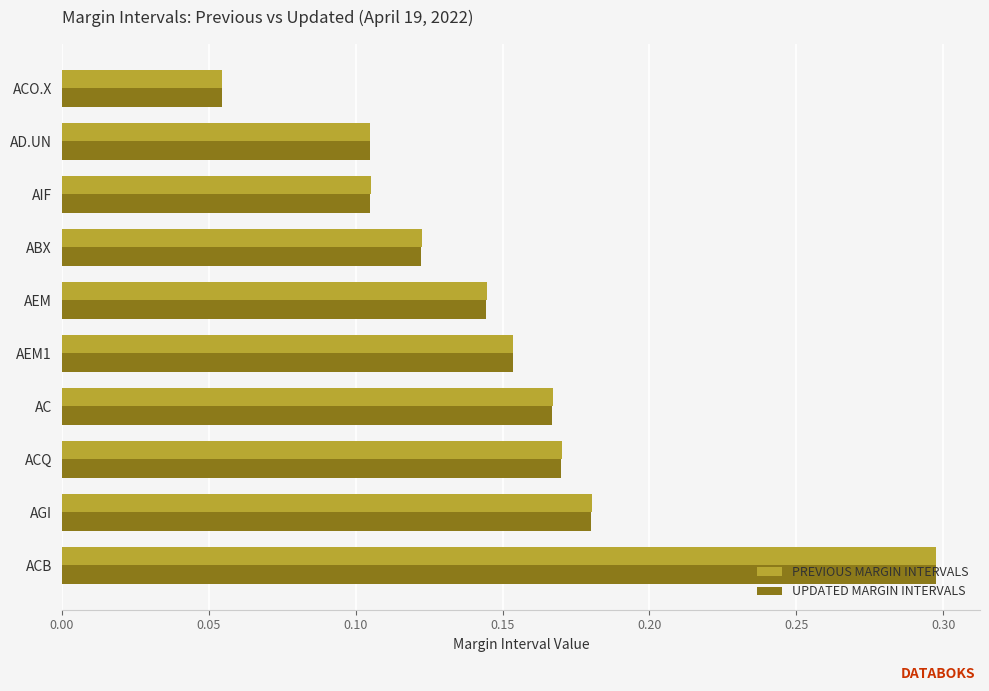

What is the maximum value shown in the chart?

0.3